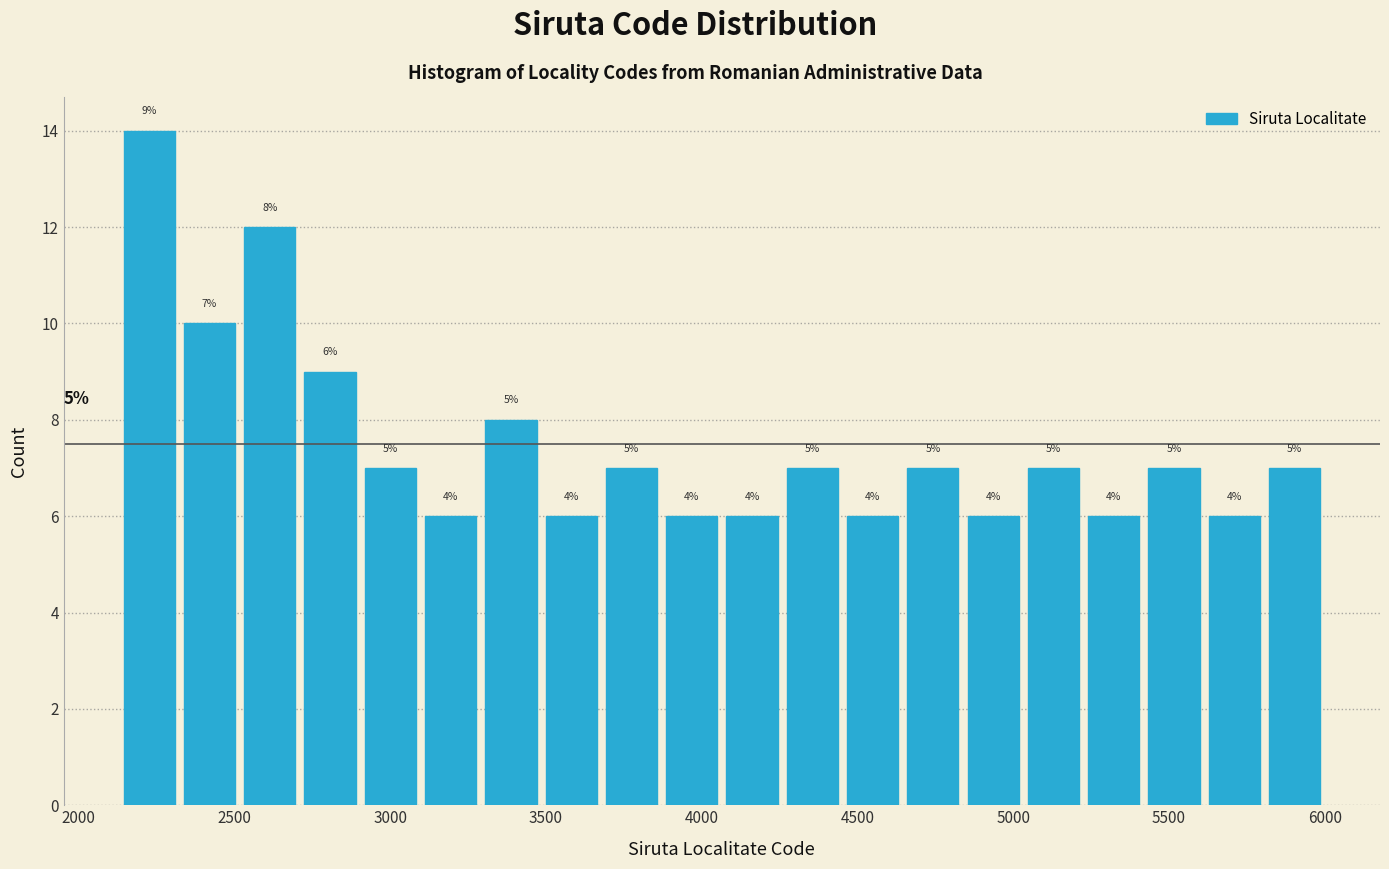

Around what value on the x-axis is the tallest bar? Give the approximate position of its centre, as read against the axis.

2250